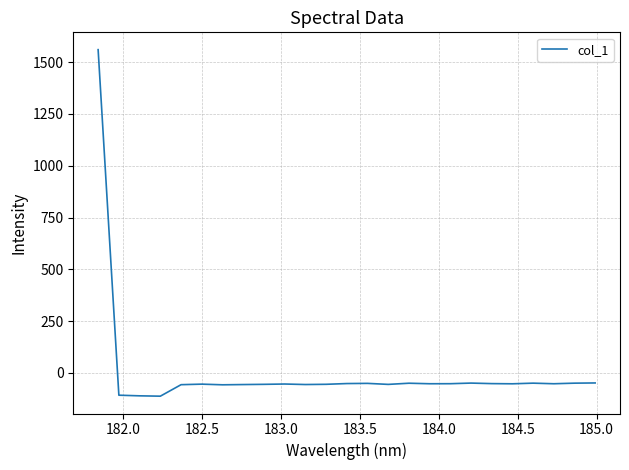

What is the difference between the second highest and second lowest values?

62.2